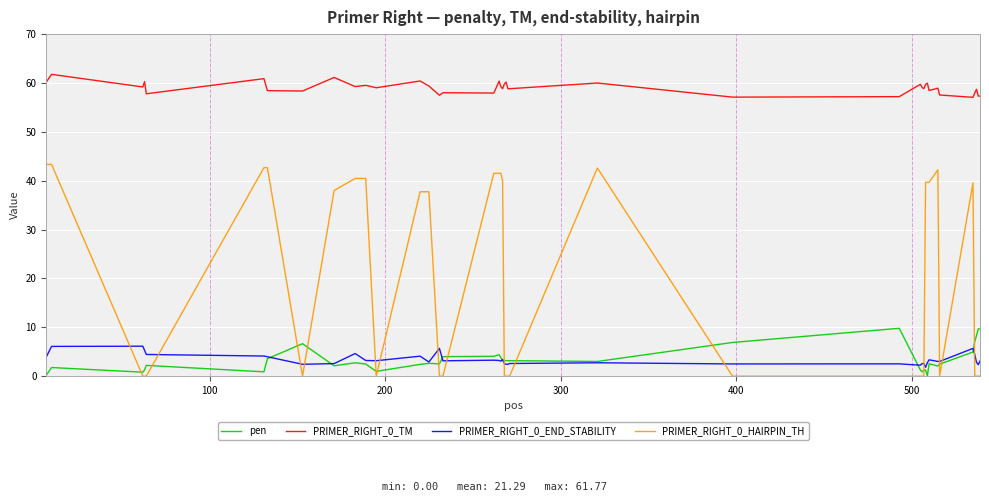

What is the minimum value for PRIMER_RIGHT_0_TM?

57.1